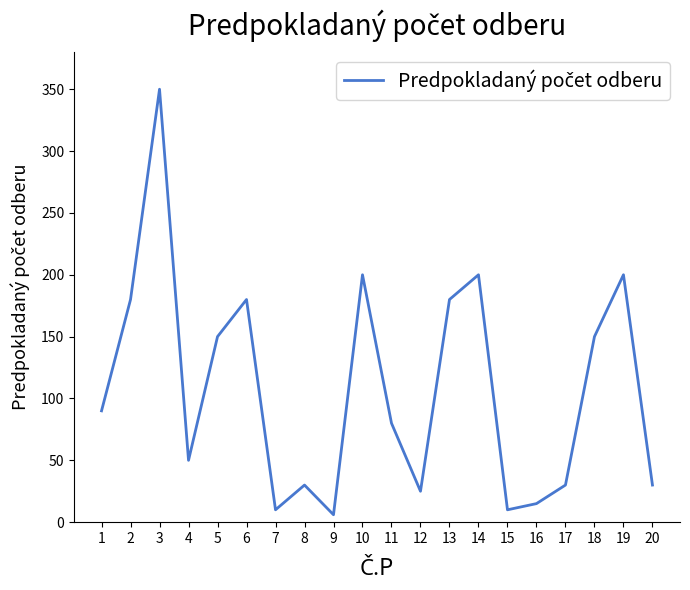

At which category does the data reach its first local valley?

4